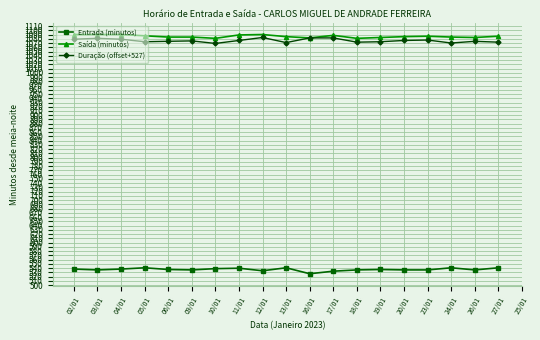

Is the value of Duração (offset+527) at 17/01 greater than the value of Entrada (minutos) at 03/01?

Yes